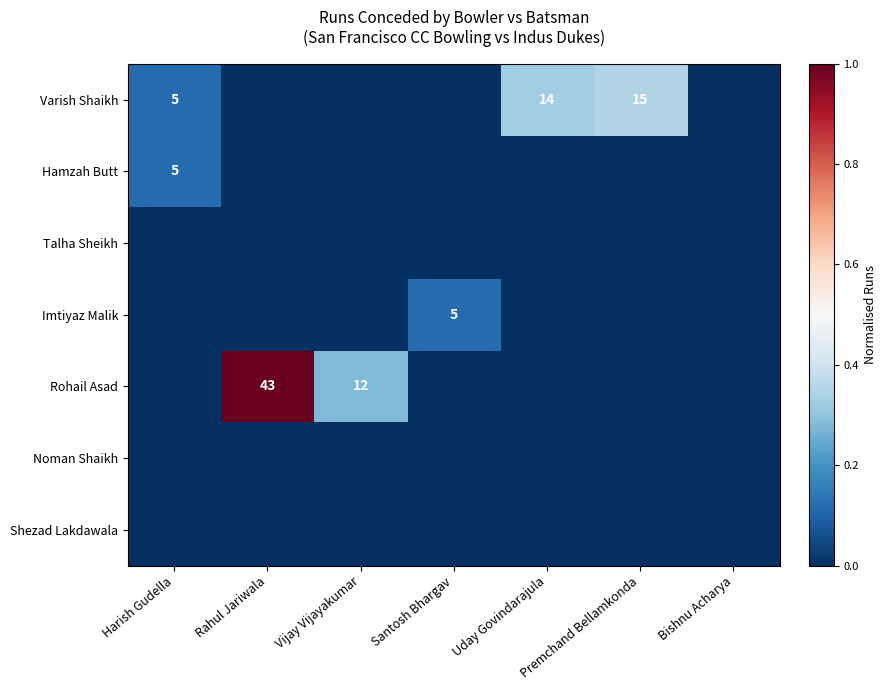

Is it true that Varish Shaikh equals 7 at Uday Govindarajula?

False